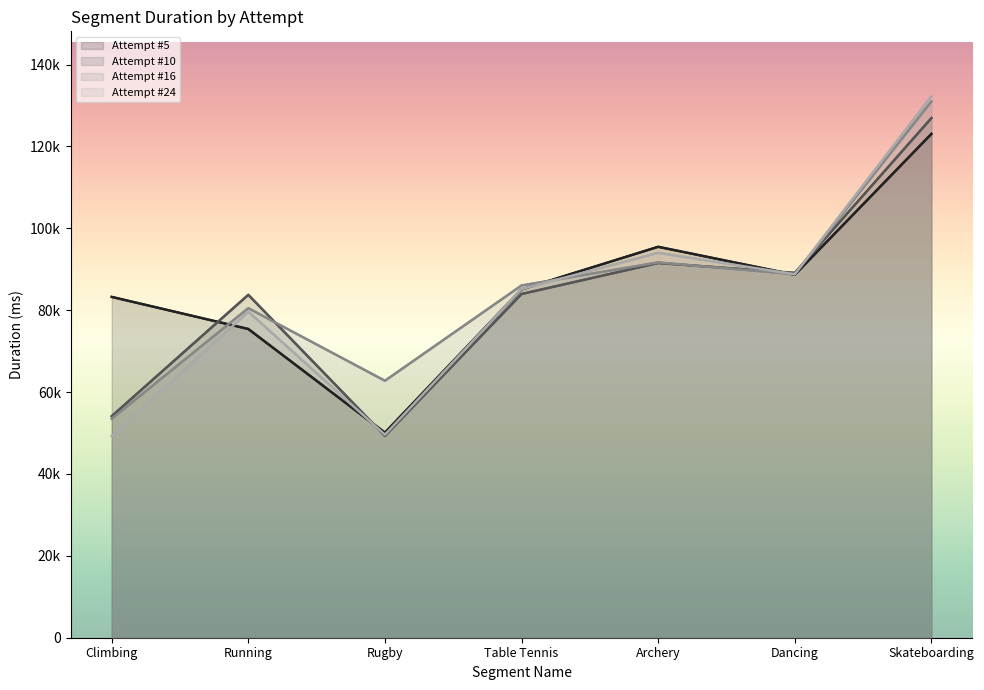

At which category does Attempt #10 reach its first local peak?

Running